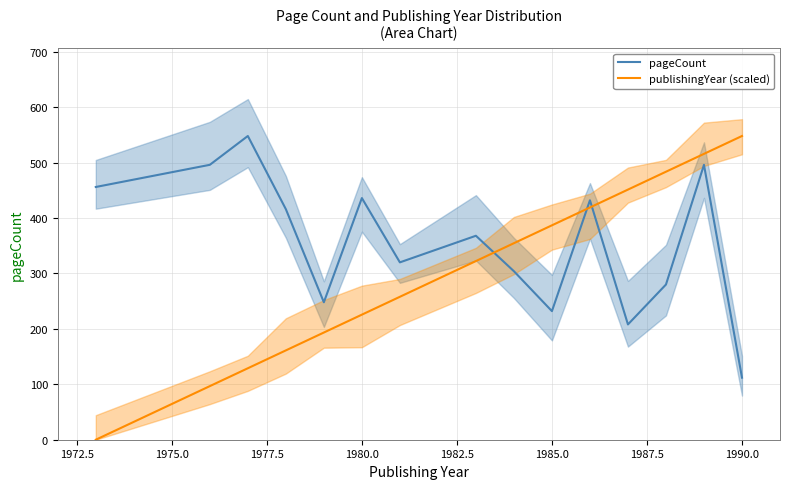

Reading left to right, extract all data points from this chart.

pageCount: 456.0	496.0	548.0	416.0	248.0	436.0	320.0	368.0	304.0	232.0	432.0	208.0	280.0	496.0	112.0
publishingYear (scaled): 0.0	96.7	128.9	161.2	193.4	225.6	257.9	322.4	354.6	386.8	419.1	451.3	483.5	515.8	548.0